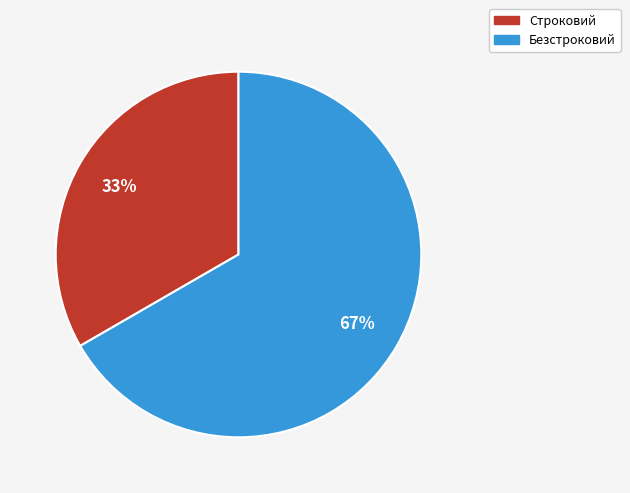

The Безстроковий slice represents 74% of the pie. True or false?

False